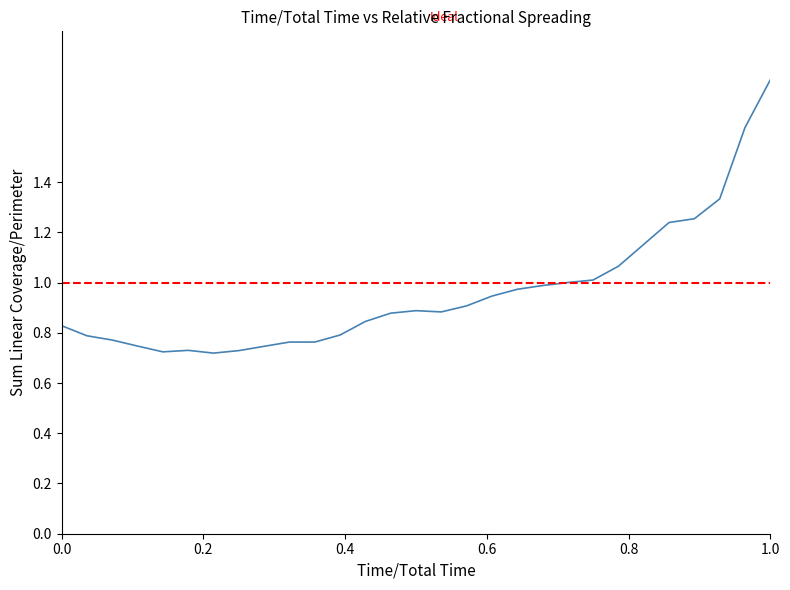

What is the maximum value shown in the chart?

1.8